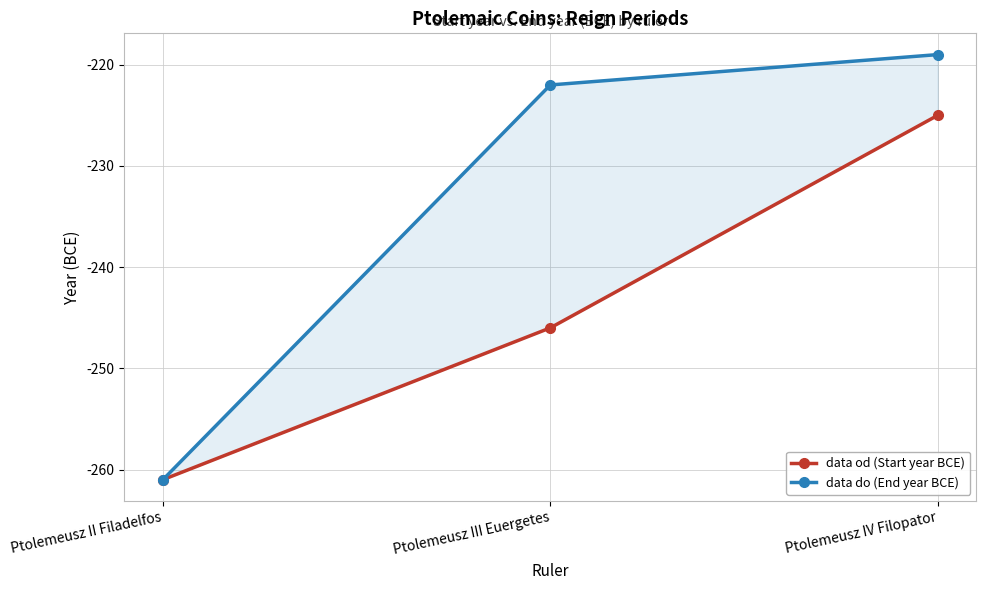

What is the sum of all data do (End year BCE) values?

-702